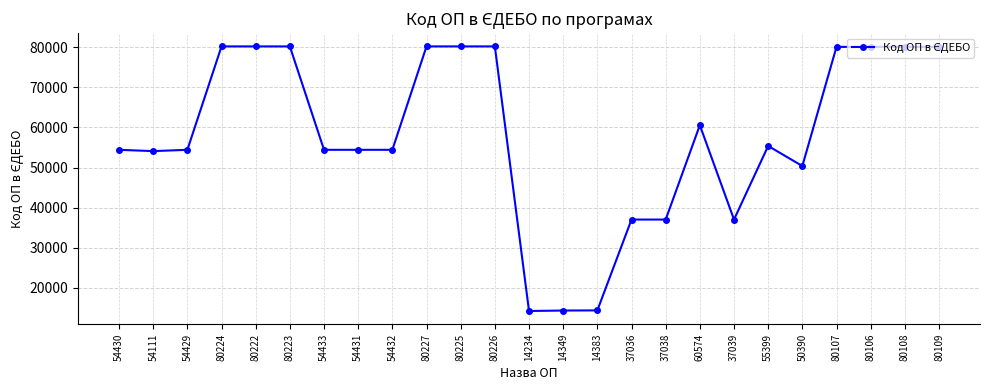

What is the change in value from 54432 to 80107?

+25675